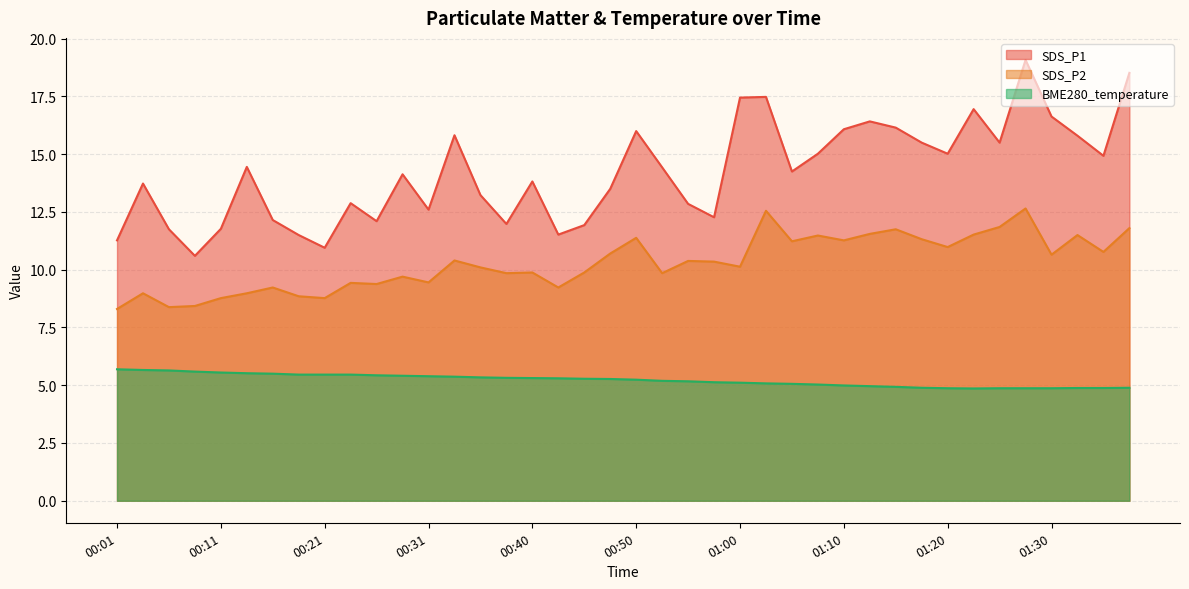

Is it true that SDS_P2 equals 5.5 at 00:21?

False